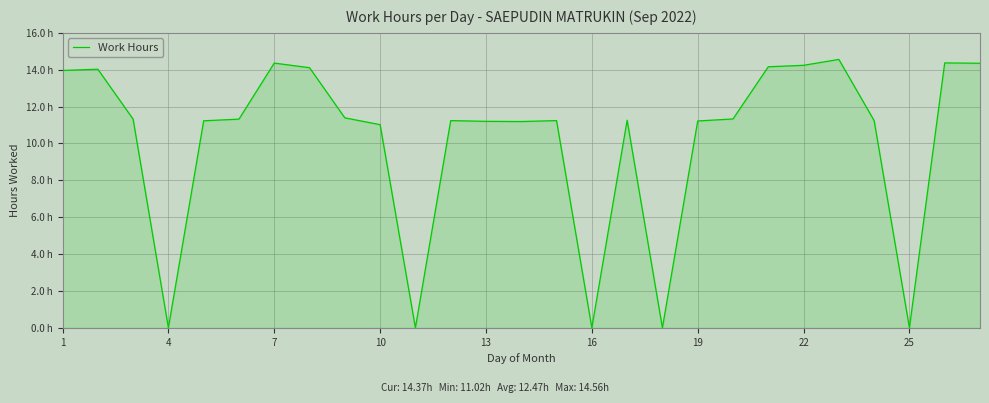

Is this an area chart (filled region under the line)?

Yes